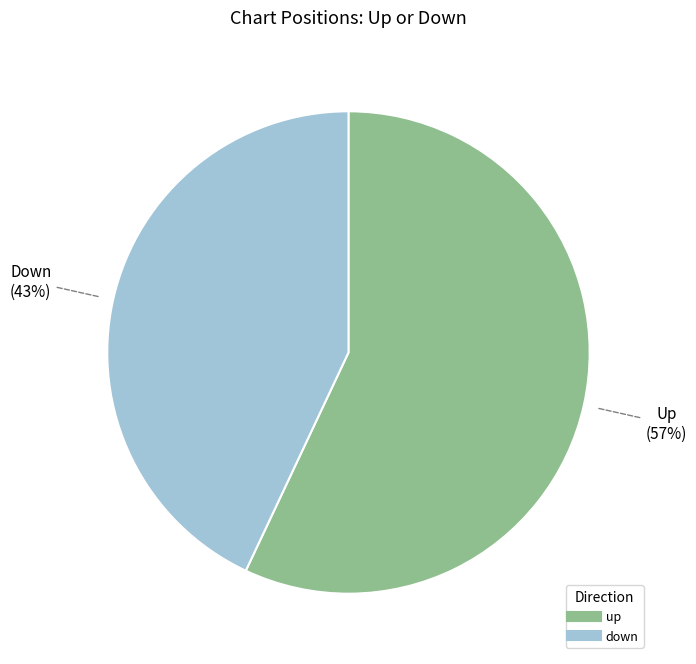

To the nearest percent, what percentage of the pie is down?

43%